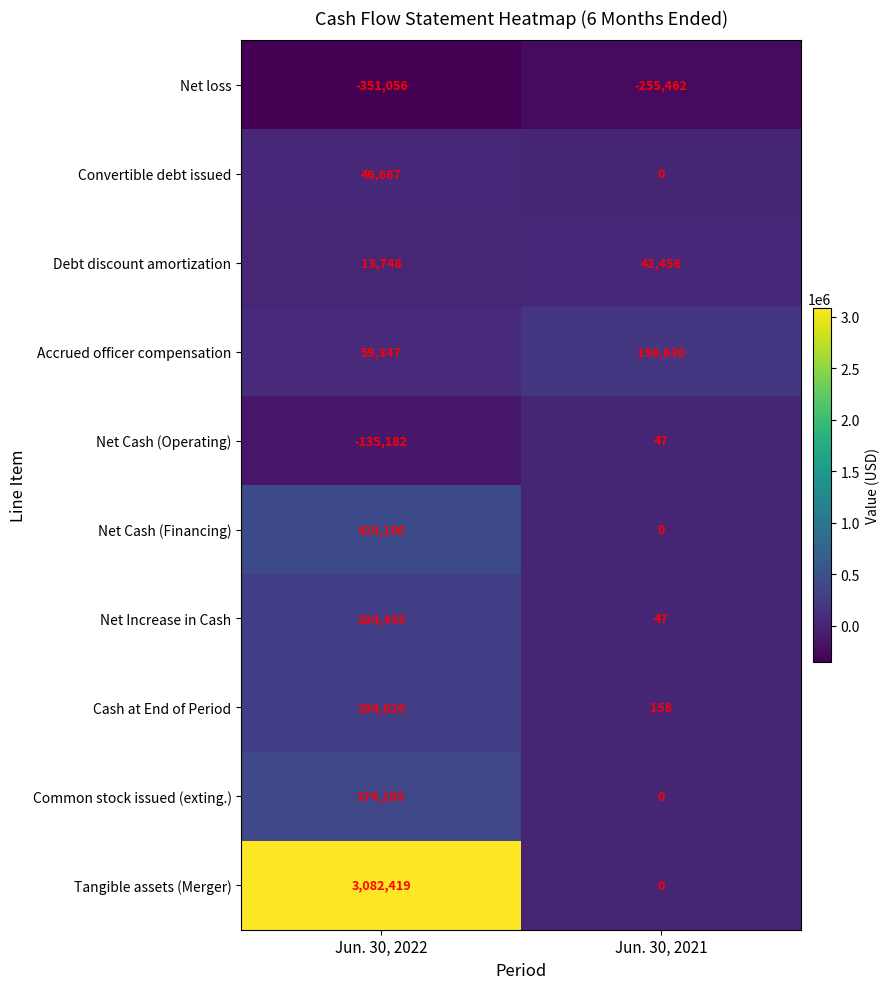

Is it true that Accrued officer compensation equals 59347 at Jun. 30, 2022?

True